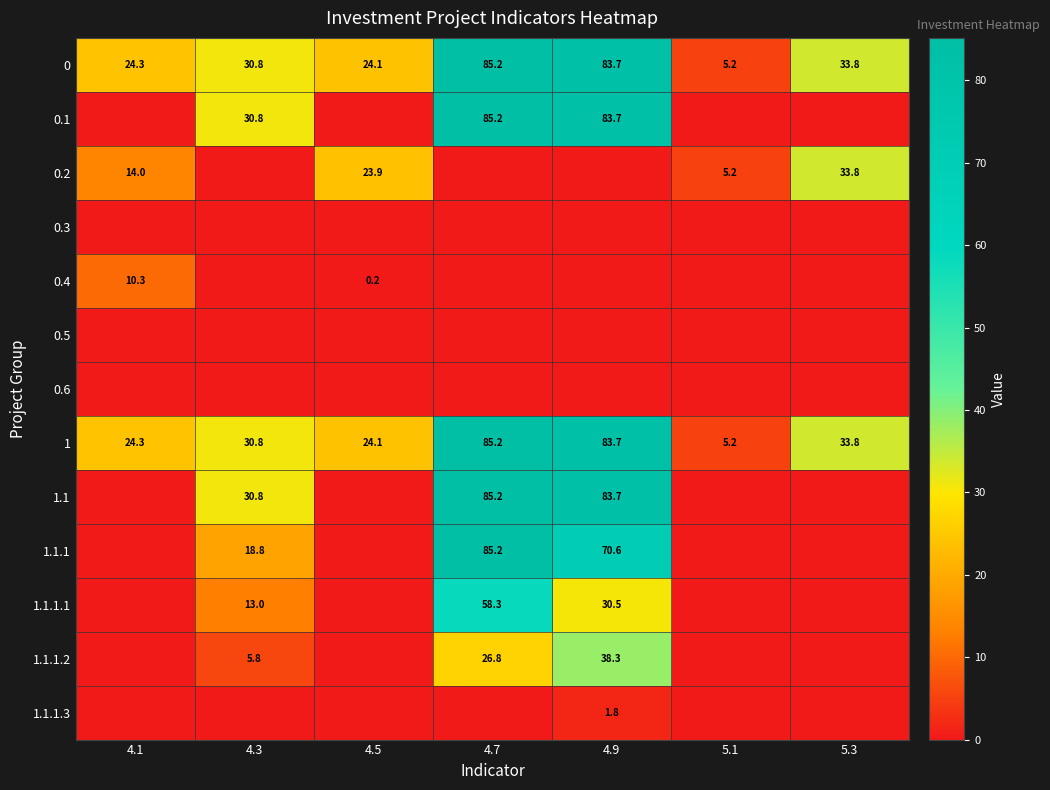

Which label corresponds to the largest value in the chart?

4.7